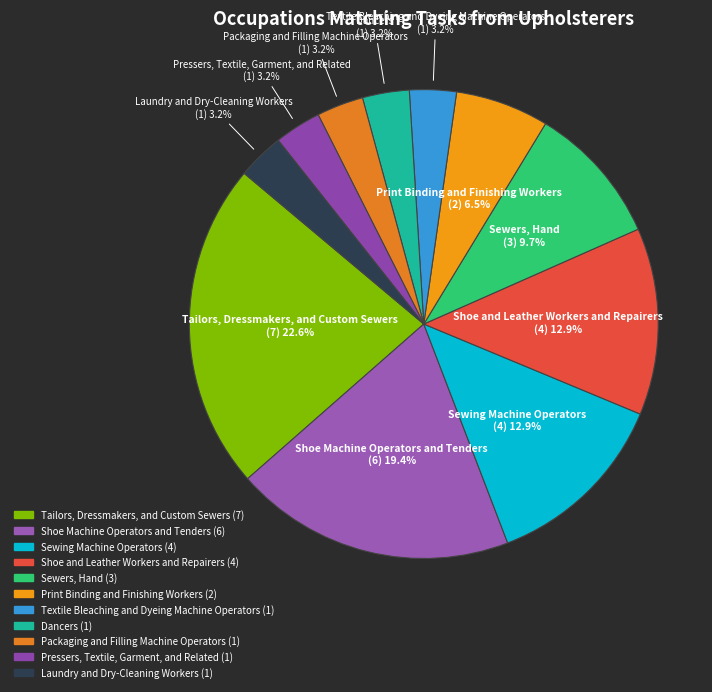

Which has a higher value, Shoe and Leather Workers and Repairers or Packaging and Filling Machine Operators?

Shoe and Leather Workers and Repairers